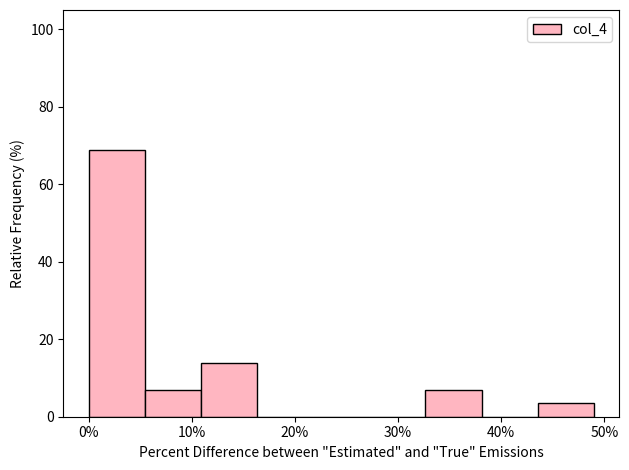

What is the height of the bar covering 44 to 49 on the x-axis? Neither the bar edges nor the heights are printed on the chart, so give them approximately, as read against the axes.

4